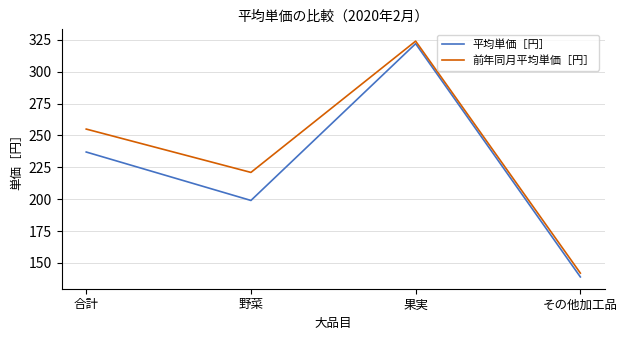

Is it true that 前年同月平均単価［円］ equals 142 at その他加工品?

True